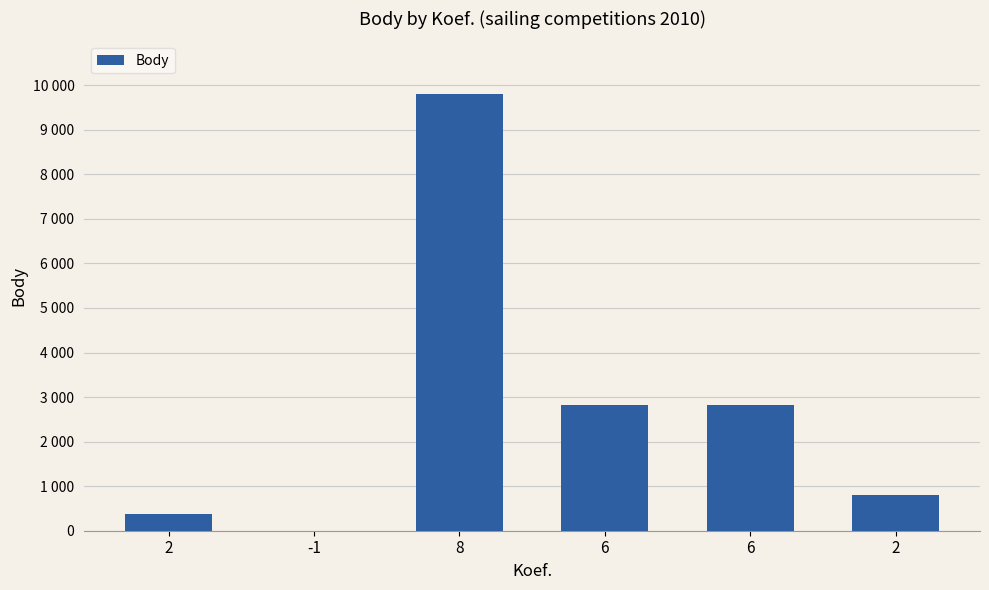

What is the maximum value shown in the chart?

9808